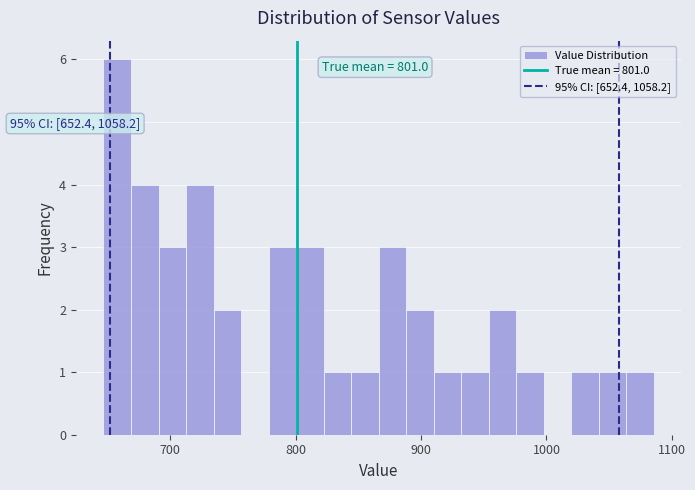

Read against the x-axis, roughly where is the centre of the tallest bar?

660